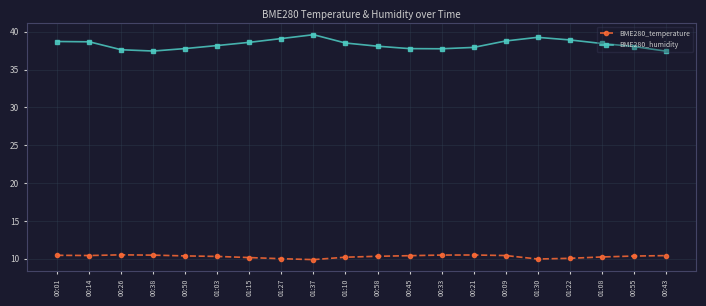

True or false: BME280_temperature has more than 1 interior local peaks.

True